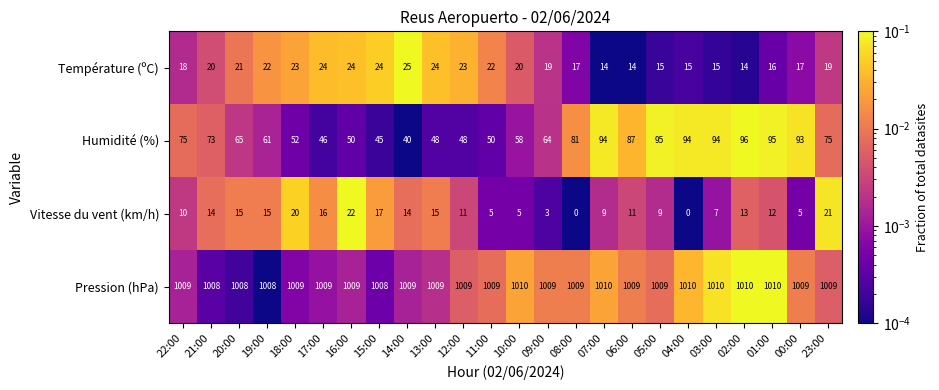

What is the sum of the Humidité (%) values at 00:00 and 05:00?

188